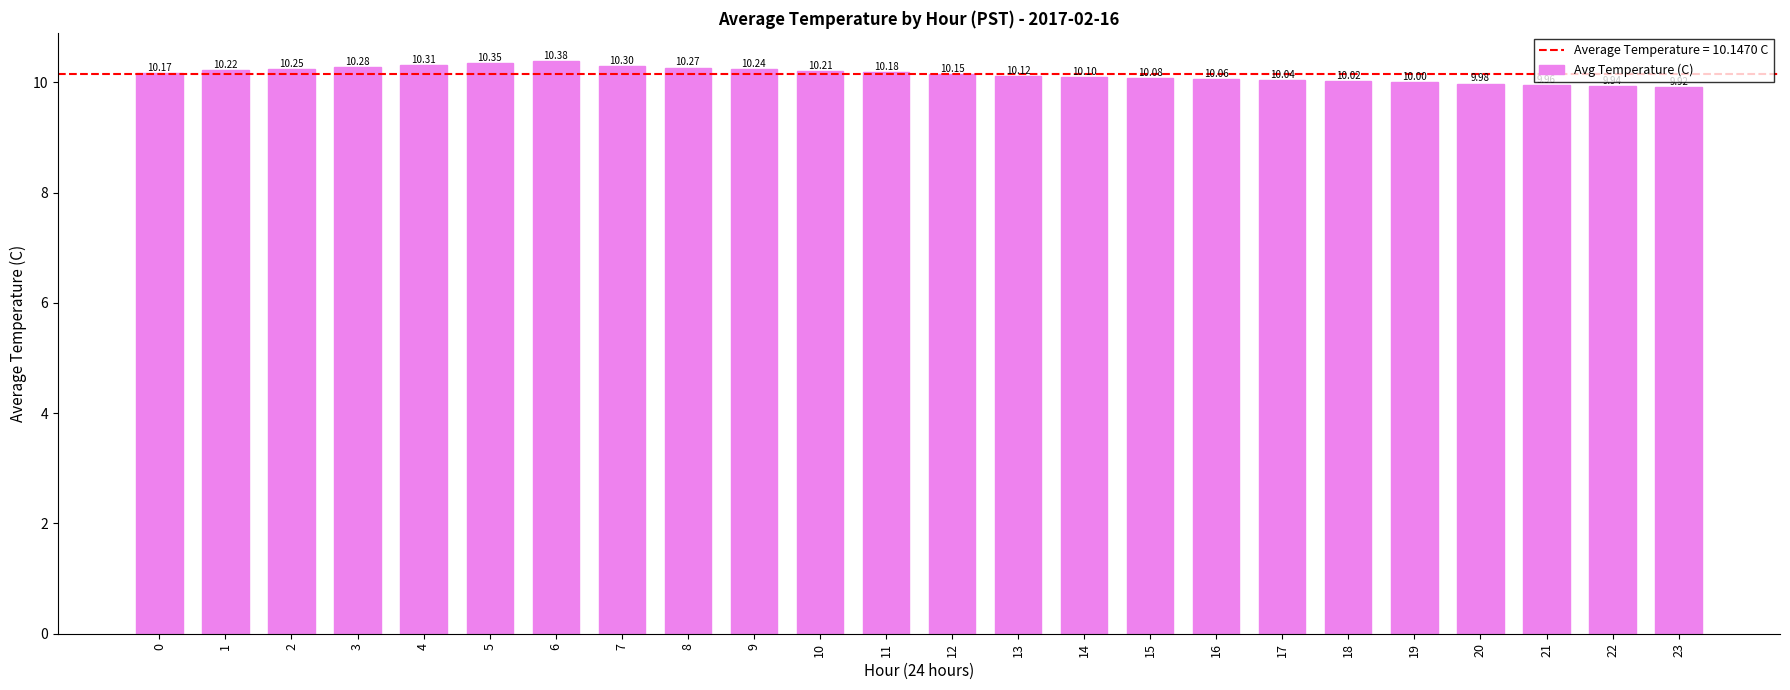

Which category has the lowest value across all series?

23